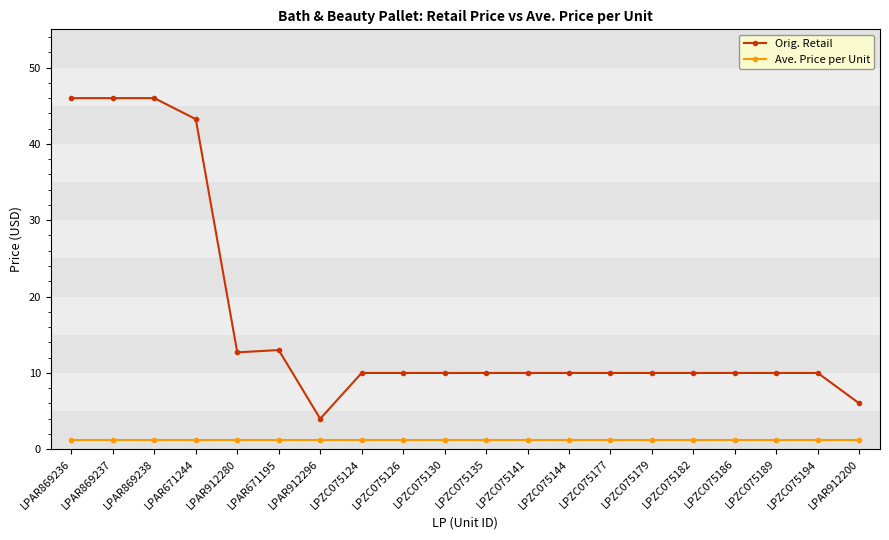

What is the difference between the second highest and second lowest values in the Orig. Retail series?

40.0